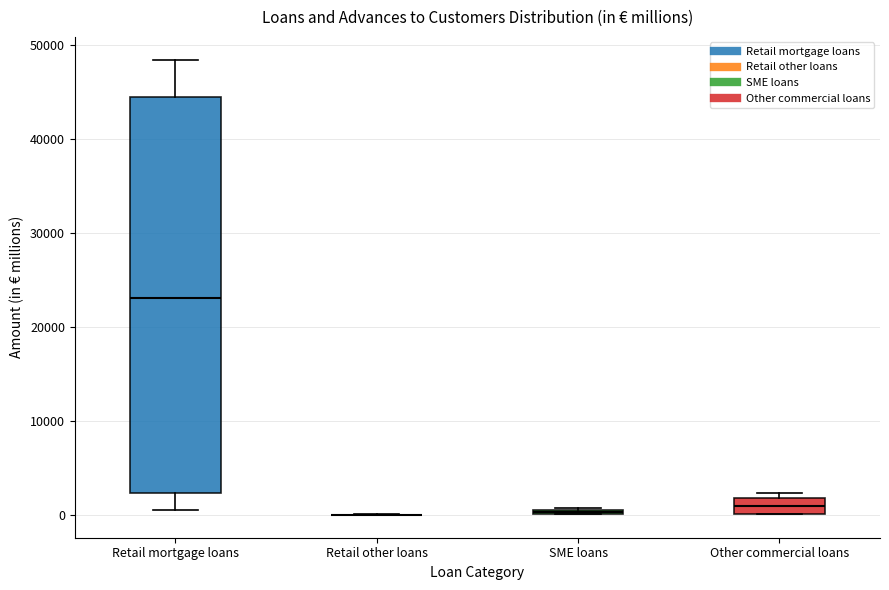

Where does the median line of the box for Retail mortgage loans sit on the y-axis? The values are not printed on the chart, so give them approximately, as read against the axis.

23000